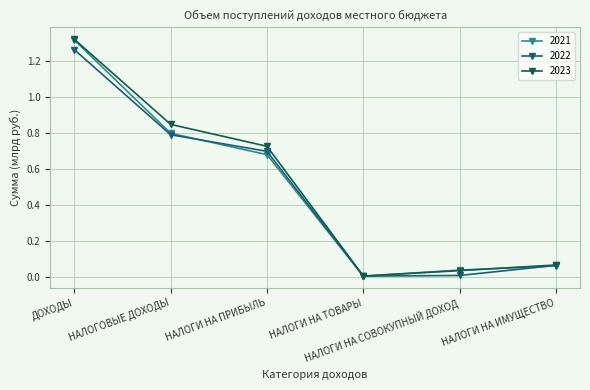

What is the average value of the 2023 series?

0.5